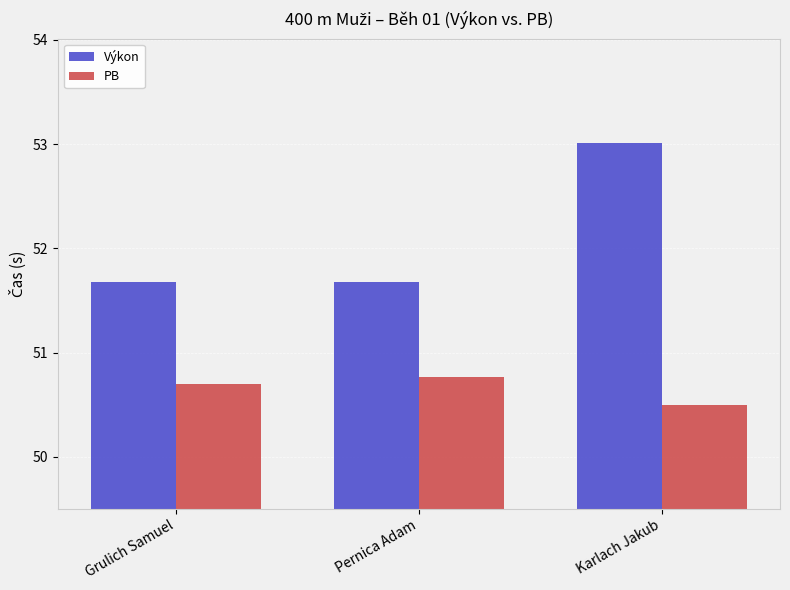

The Výkon series shows 19.0 at Karlach Jakub. True or false?

False